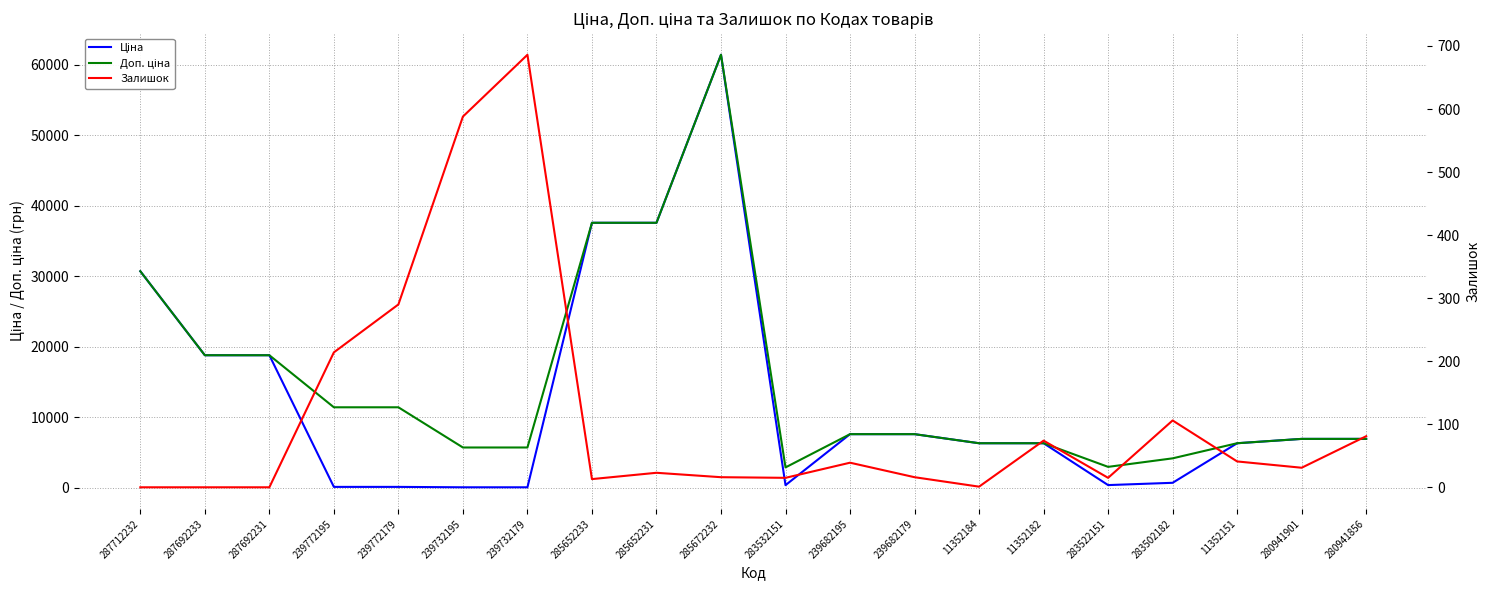

The Ціна series shows 18796.8 at 287692233. True or false?

True